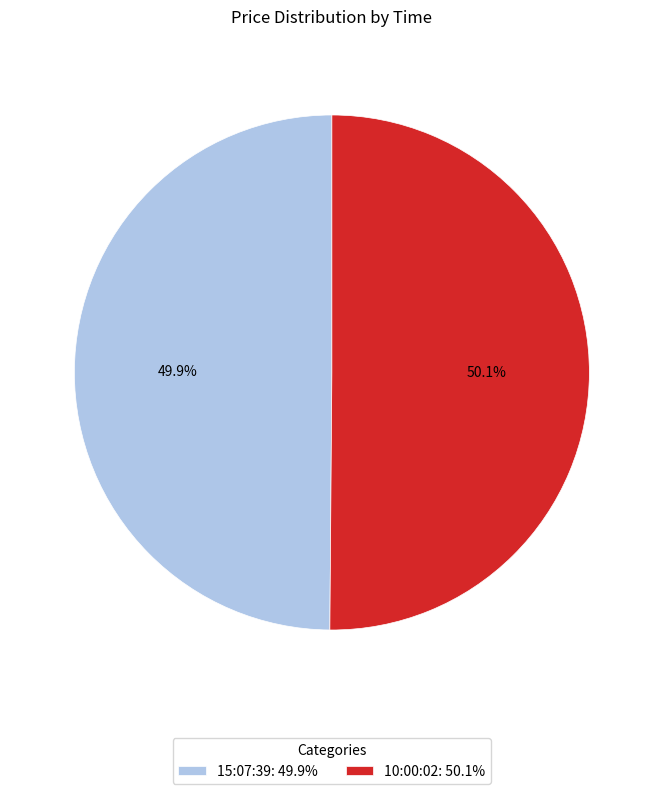

Is there any slice that represents more than half of the pie?

Yes